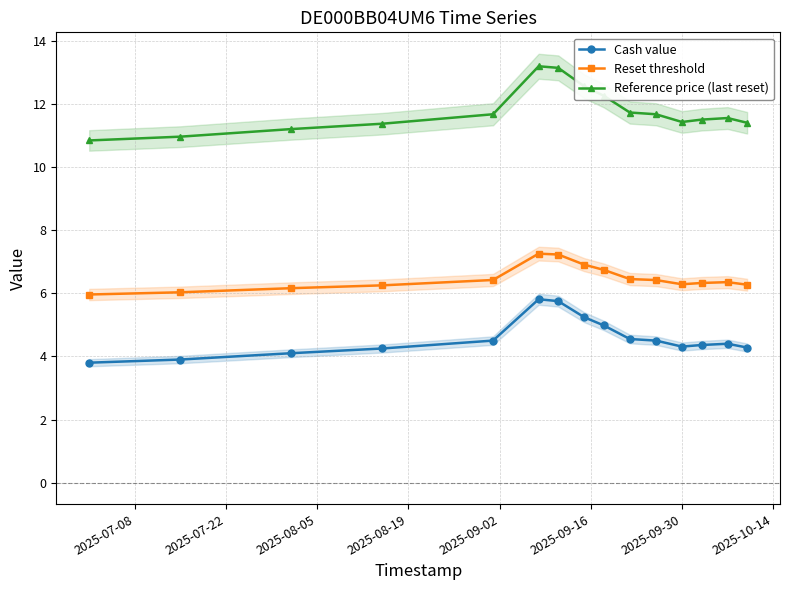

Which series has the largest total across all categories?

Reference price (last reset)